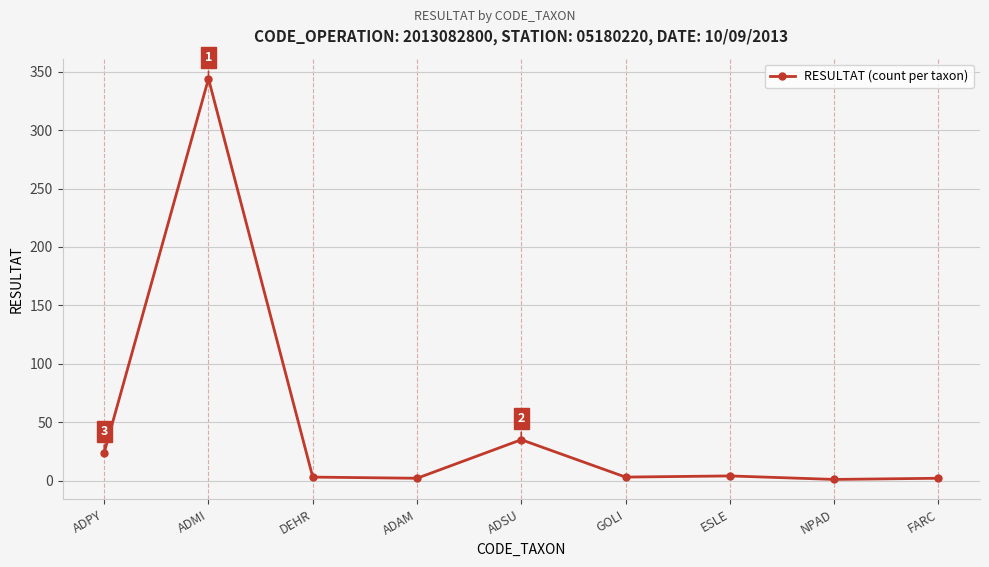

Which has a higher value, ADSU or ADMI?

ADMI